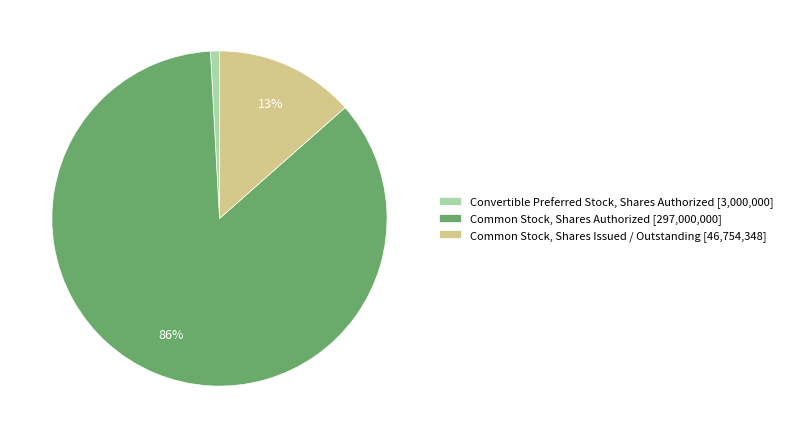

Is there a majority slice in this chart?

Yes